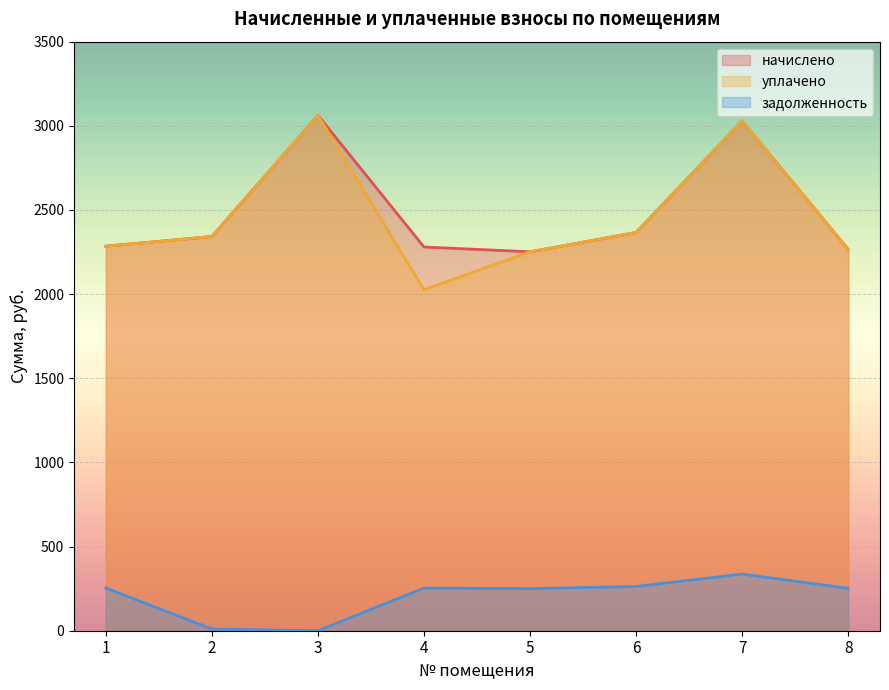

What is the highest value of the задолженность series?

336.6